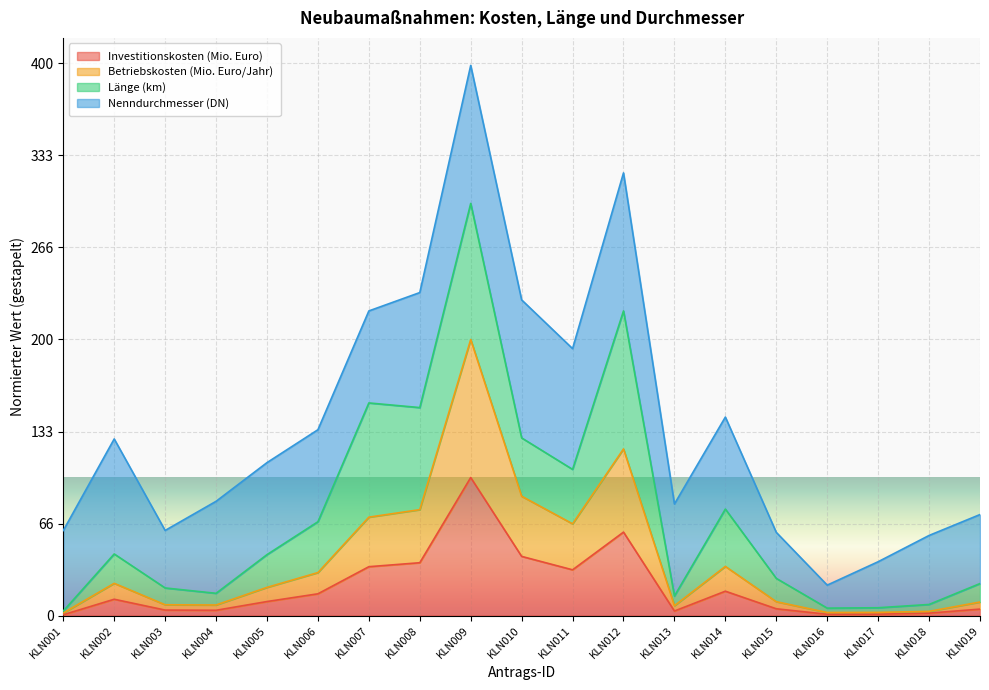

At which category is the sum across all series the highest?

KLN009